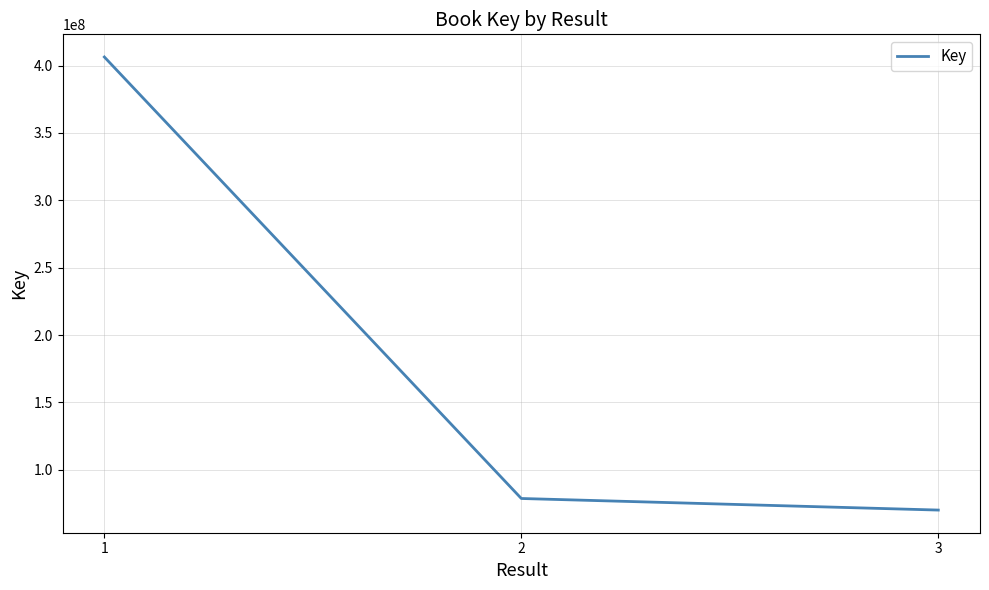

The value at 1 is 238679407. True or false?

False